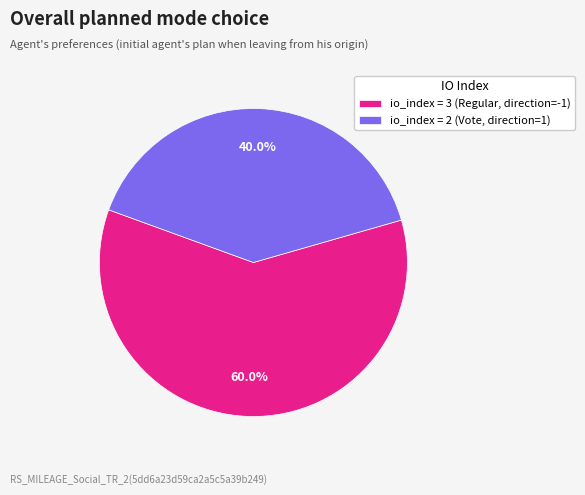

To the nearest percent, what is the difference between the largest and smallest slice percentages?

20%